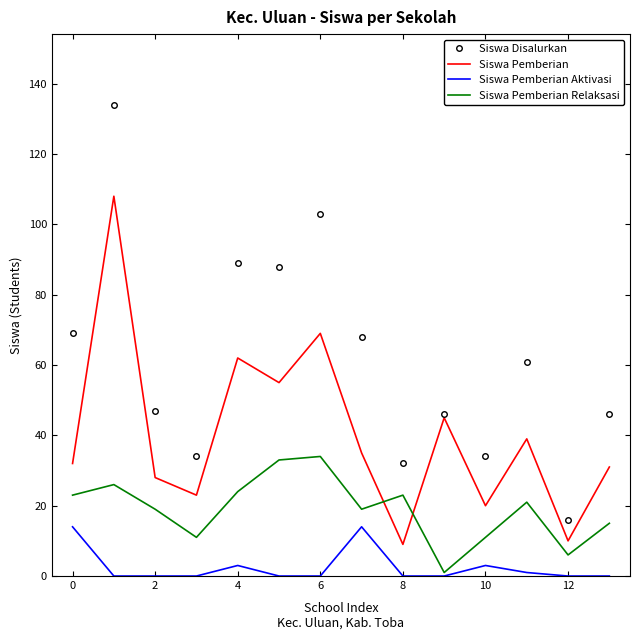

Which series has the largest total across all categories?

Siswa Disalurkan